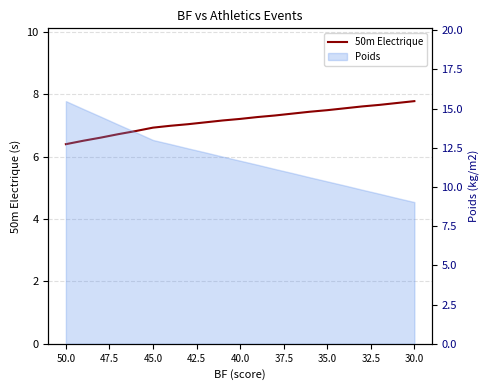

What is the value of the 10th point from the left?

7.2